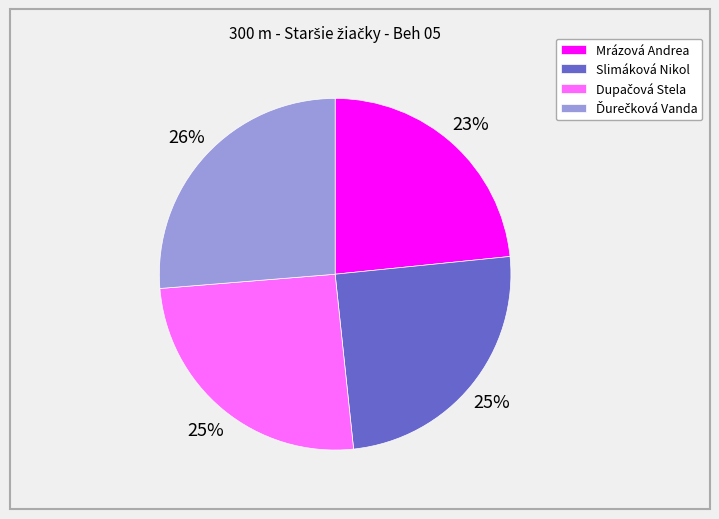

The Slimáková Nikol slice represents 25% of the pie. True or false?

True